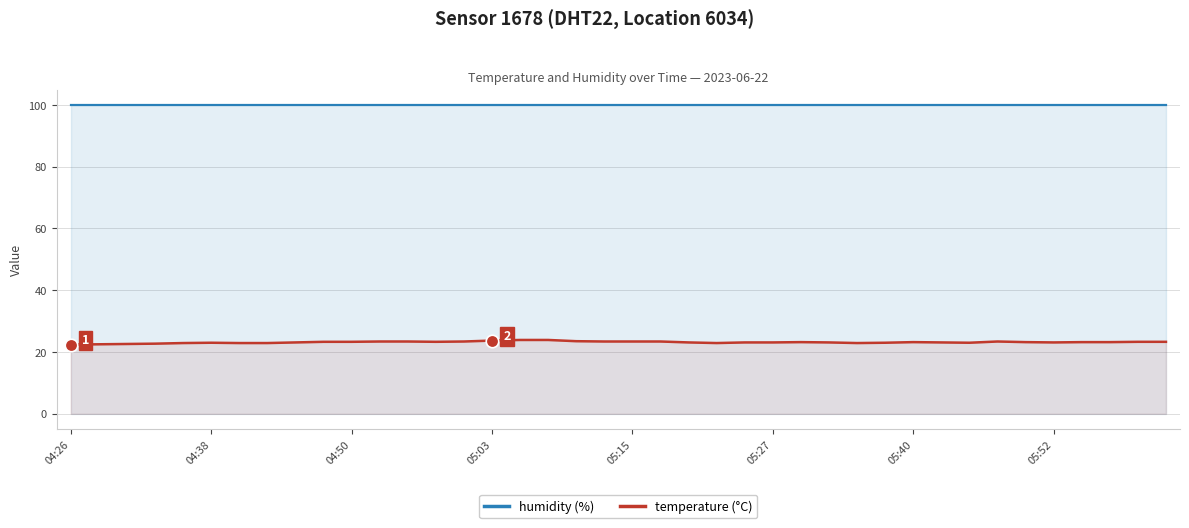

What value does the temperature (°C) series have at 24?

23.1